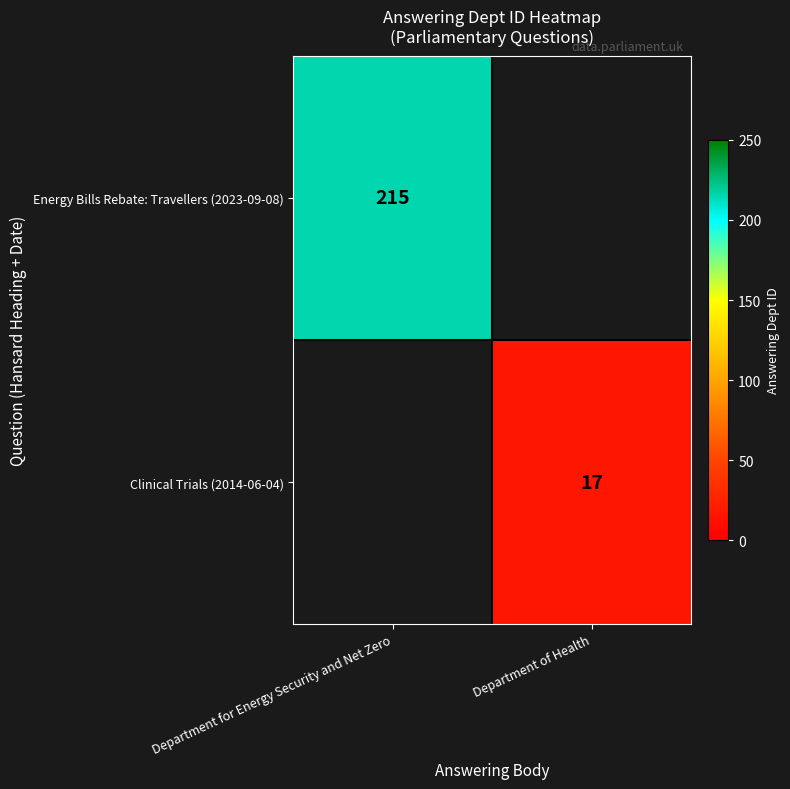

What is the difference between the highest and lowest values at Department of Health?

17